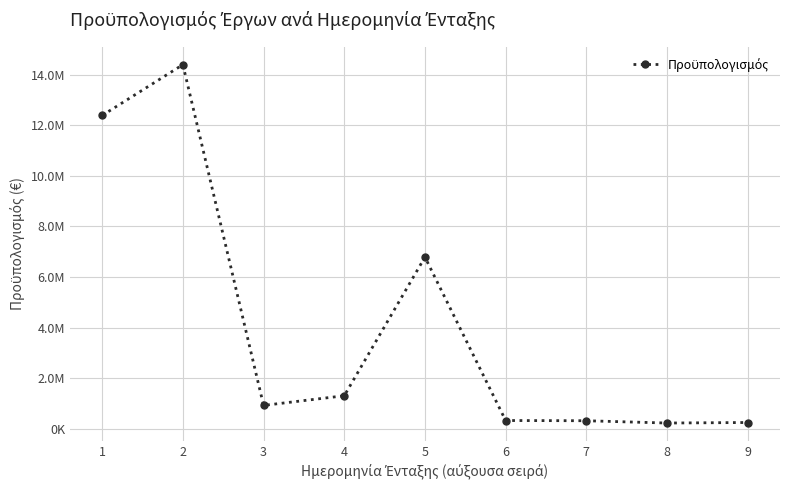

What is the greatest value displayed?

14392296.0